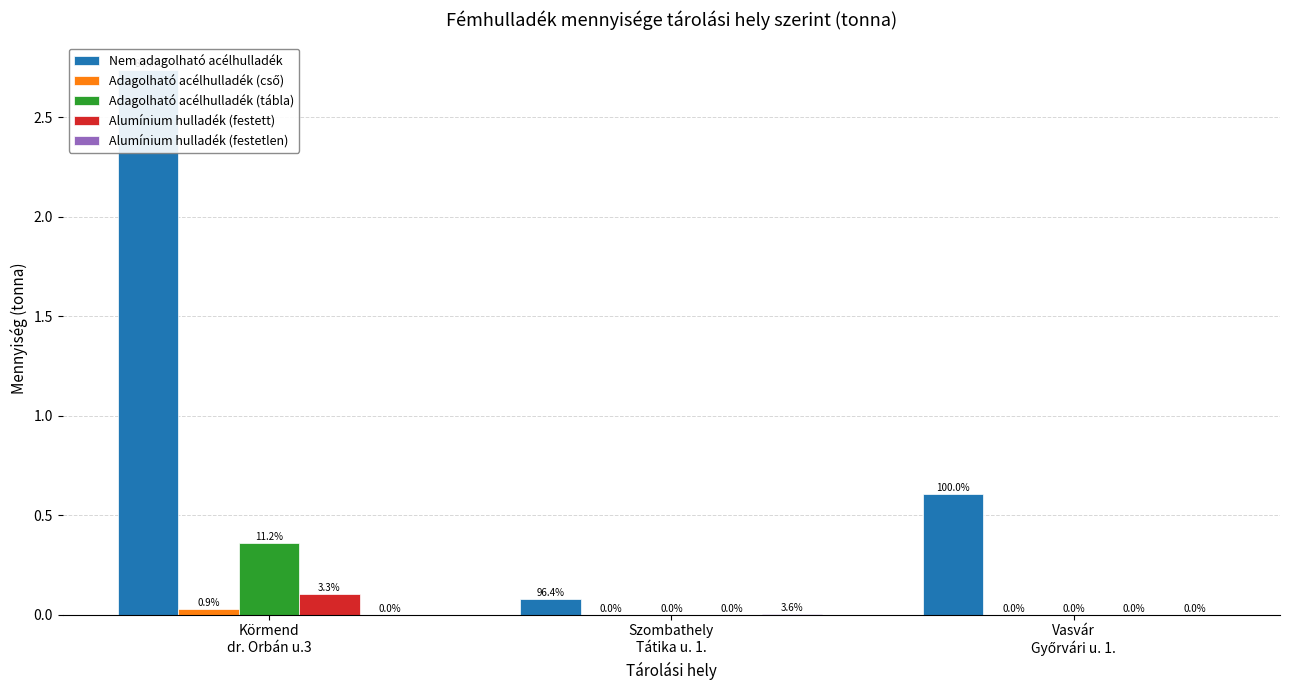

Rank the series by their maximum value, from highest to lowest.

Nem adagolható acélhulladék, Adagolható acélhulladék (tábla), Alumínium hulladék (festett), Adagolható acélhulladék (cső), Alumínium hulladék (festetlen)